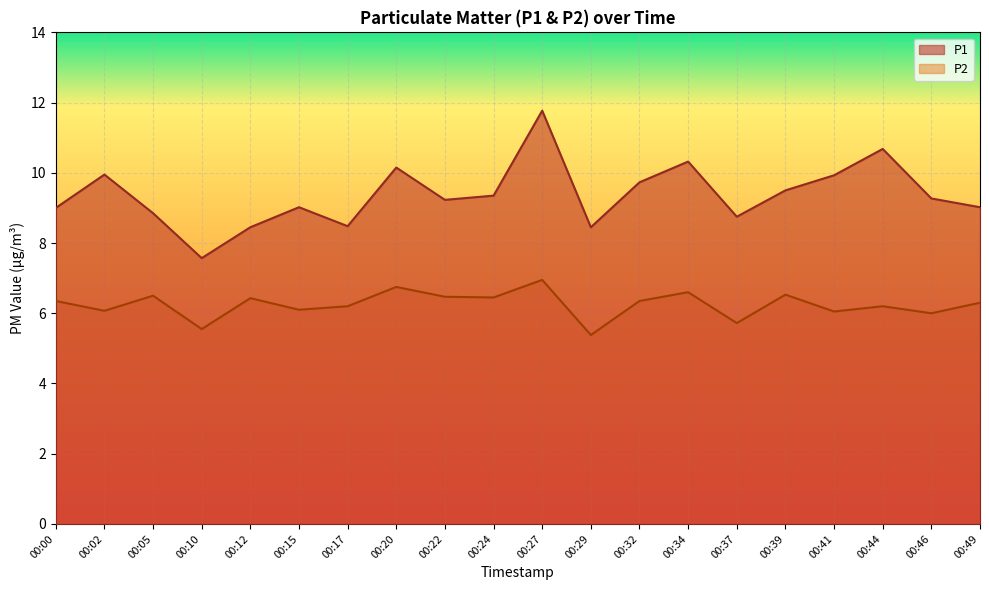

What is the value of the P1 point at the 2nd from the left?

9.9